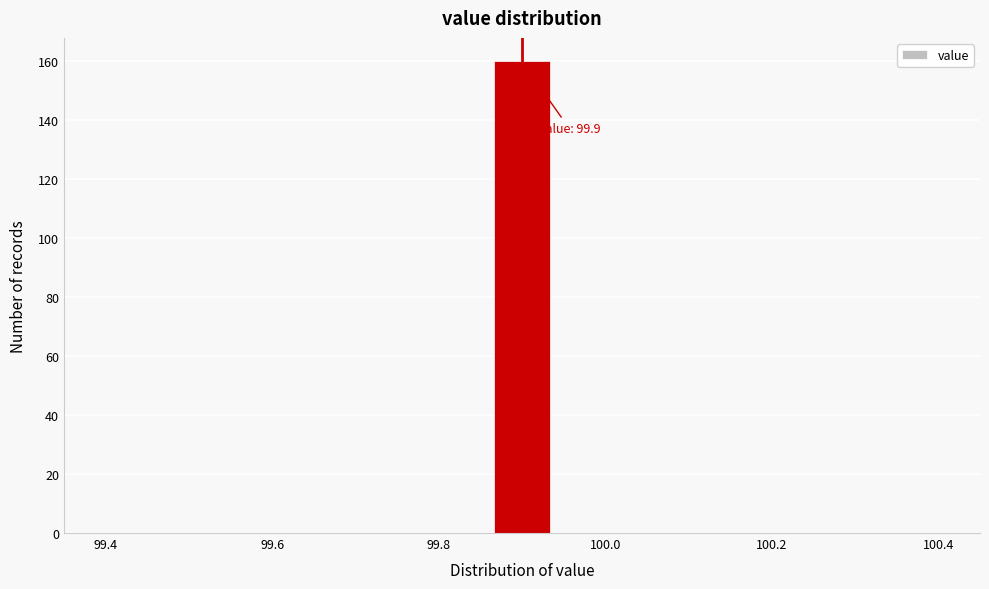

Read against the x-axis, roughly where is the centre of the tallest bar?

99.90